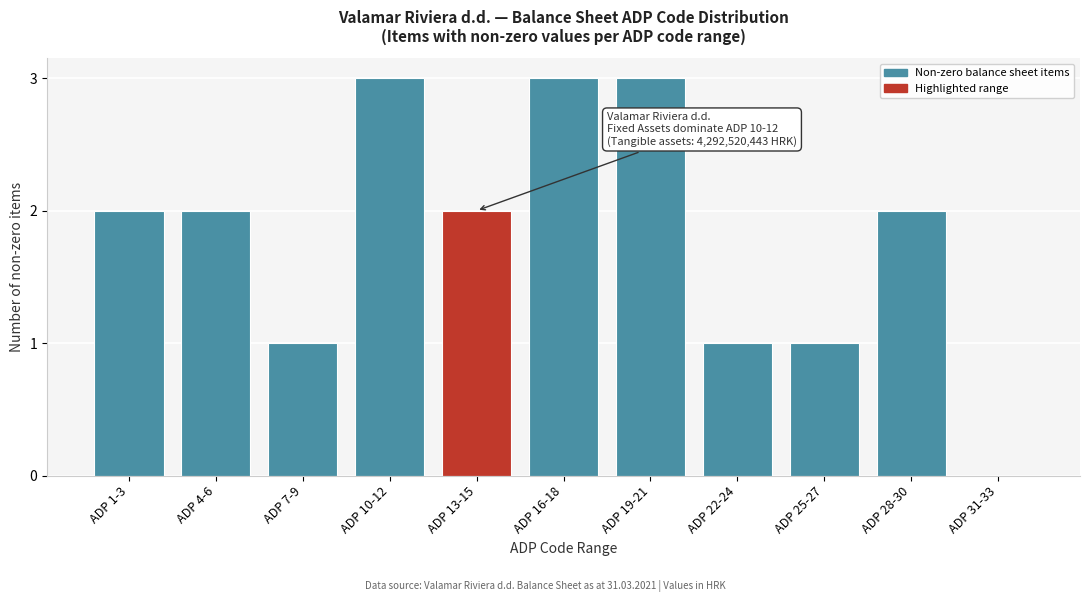

Reading left to right, what are all the values shown in this chart?

ADP 1-3=2	ADP 4-6=2	ADP 7-9=1	ADP 10-12=3	ADP 13-15=2	ADP 16-18=3	ADP 19-21=3	ADP 22-24=1	ADP 25-27=1	ADP 28-30=2	ADP 31-33=0